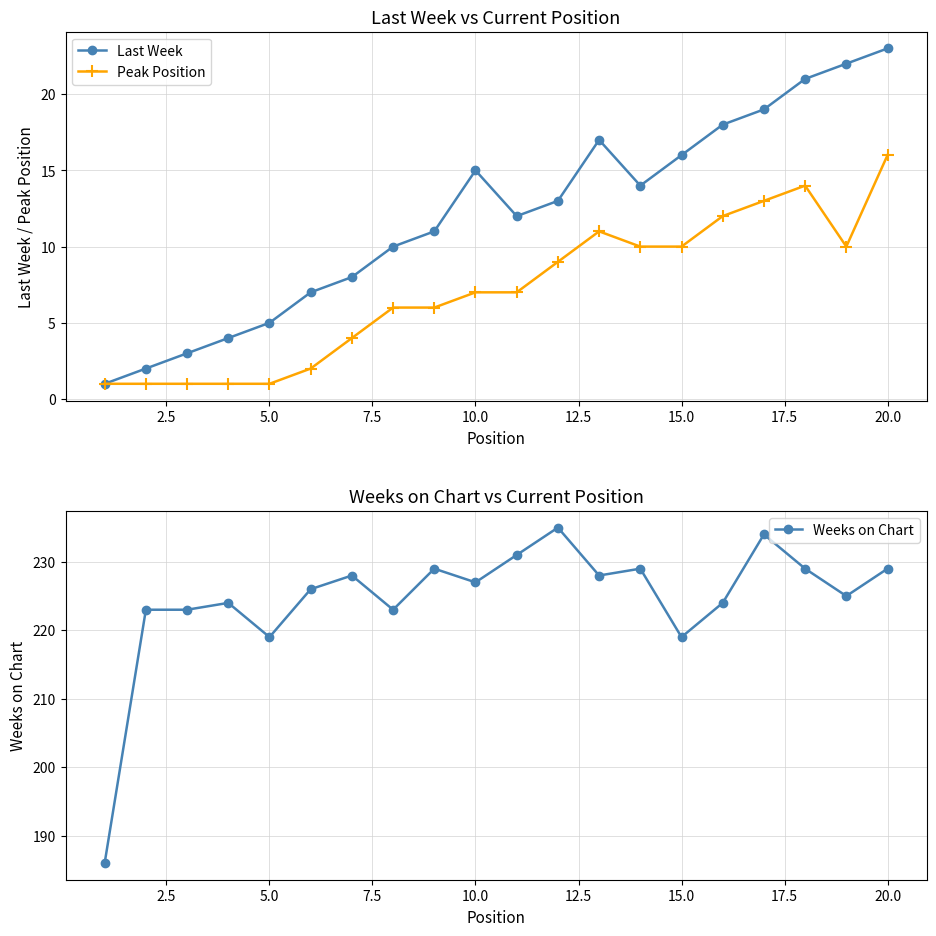

In Last Week, how many points are lower than both neighbors (excluding endpoints)?

2